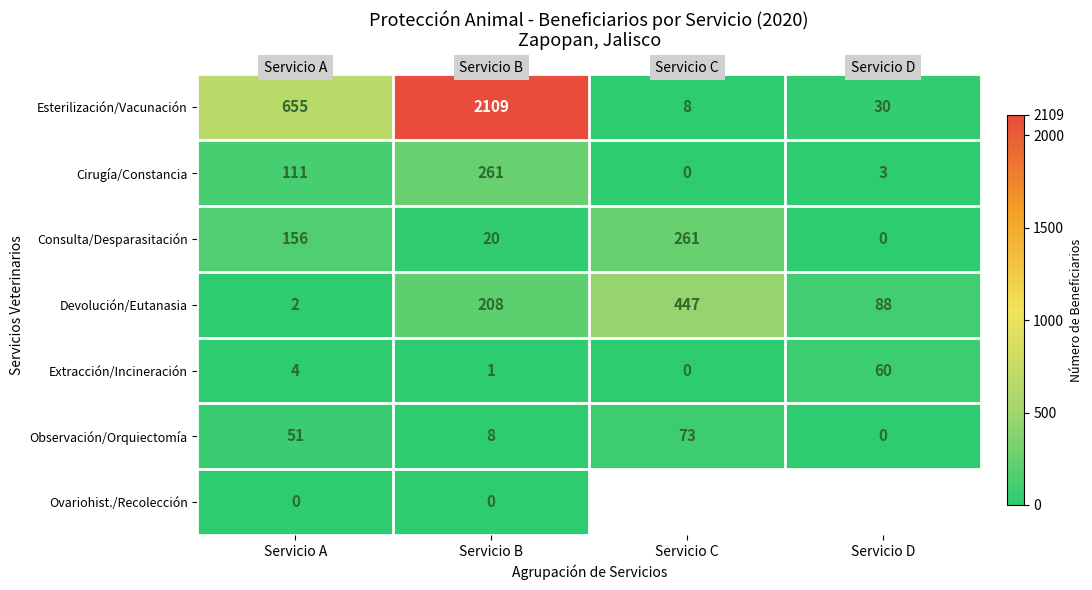

The Devolución/Eutanasia series shows 208 at Servicio B. True or false?

True